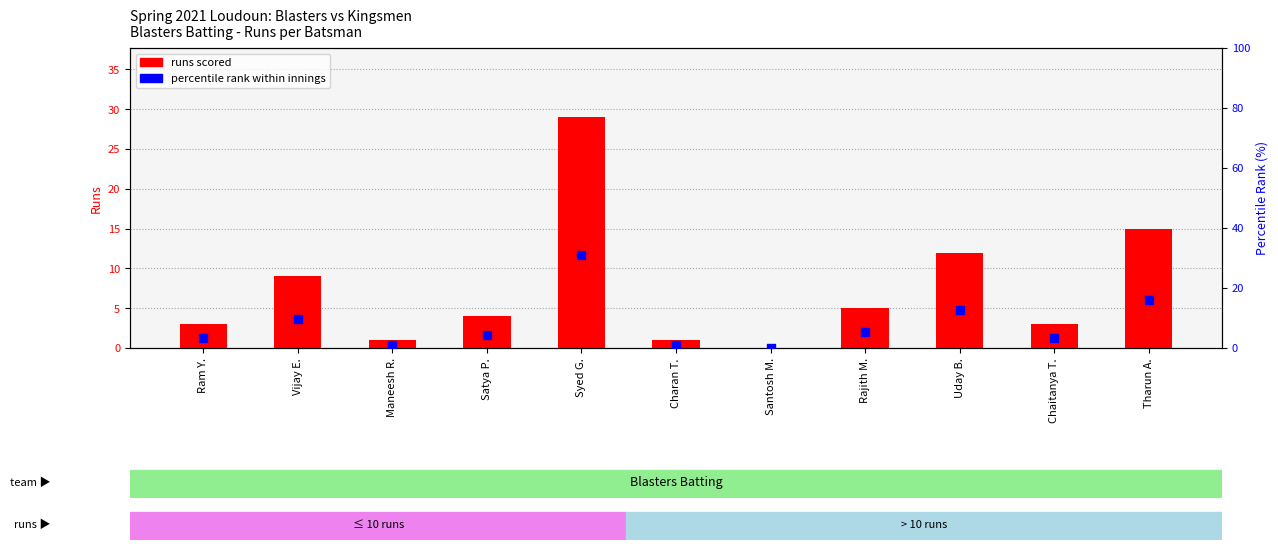

Is the value of percentile rank within innings at Ram Y. greater than the value of runs scored at Satya P.?

No